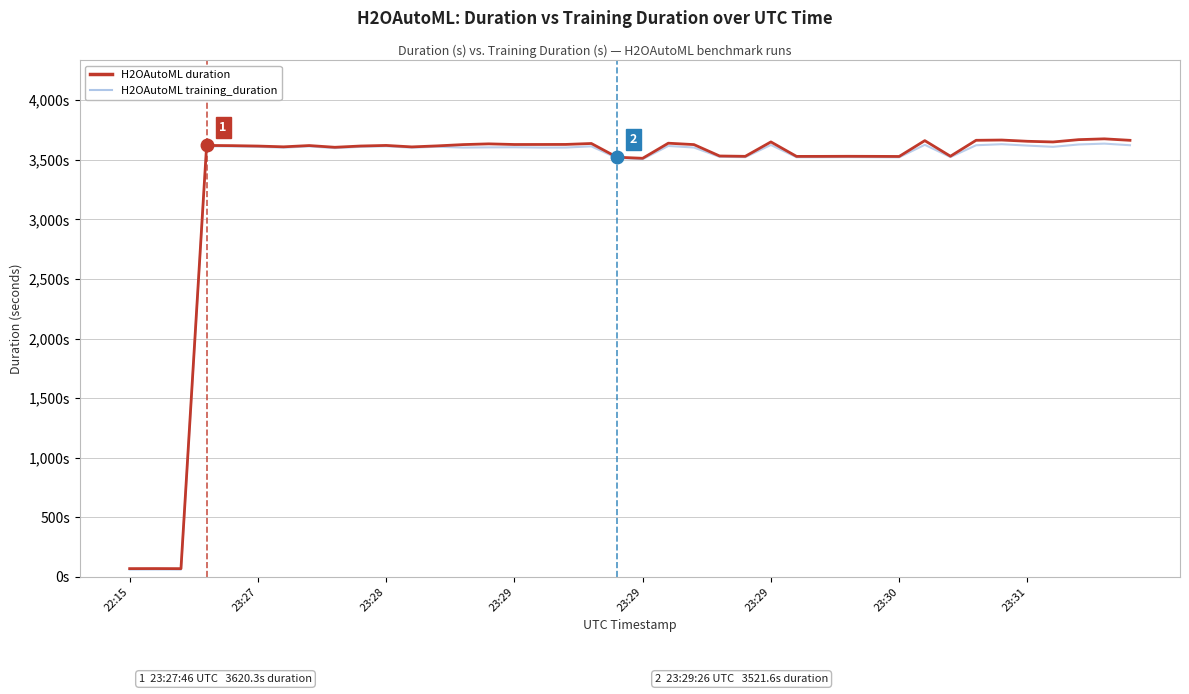

Does the chart have visible grid lines?

Yes